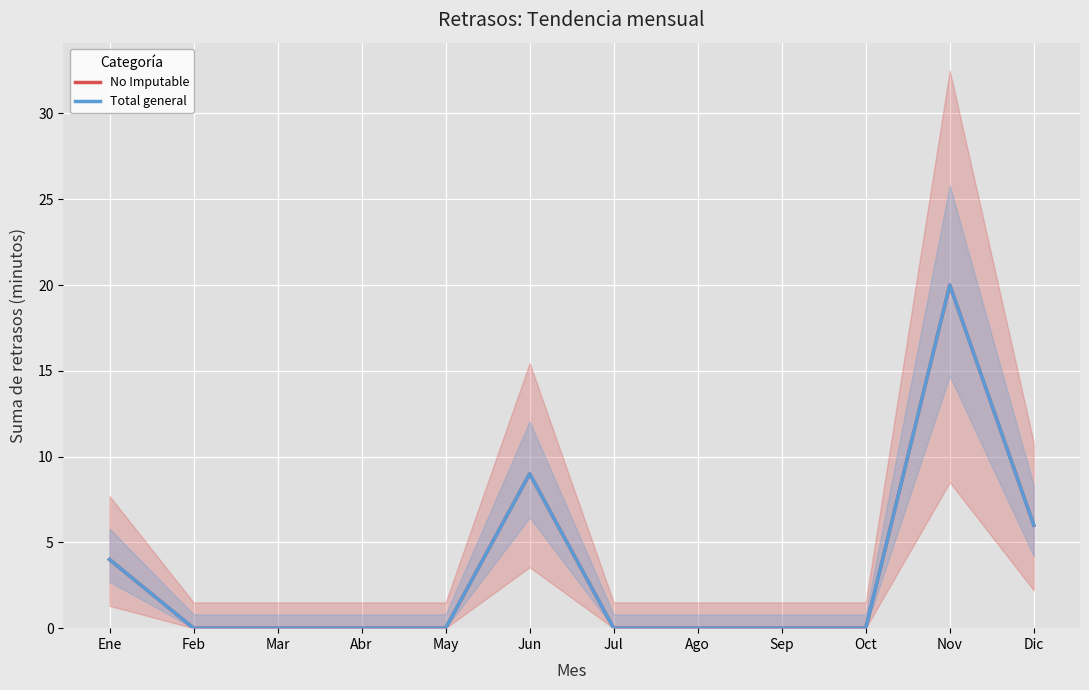

Reading right to left, what are all the values shown in this chart?

No Imputable: 6	20	0	0	0	0	9	0	0	0	0	4
Total general: 6	20	0	0	0	0	9	0	0	0	0	4